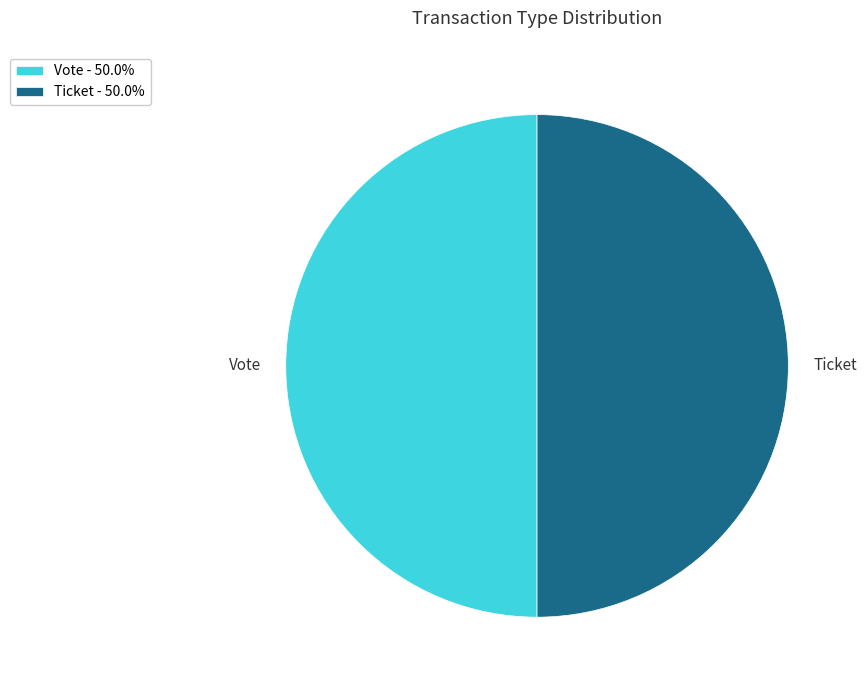

Approximately how many times larger is the value at Vote compared to Ticket?

1.0